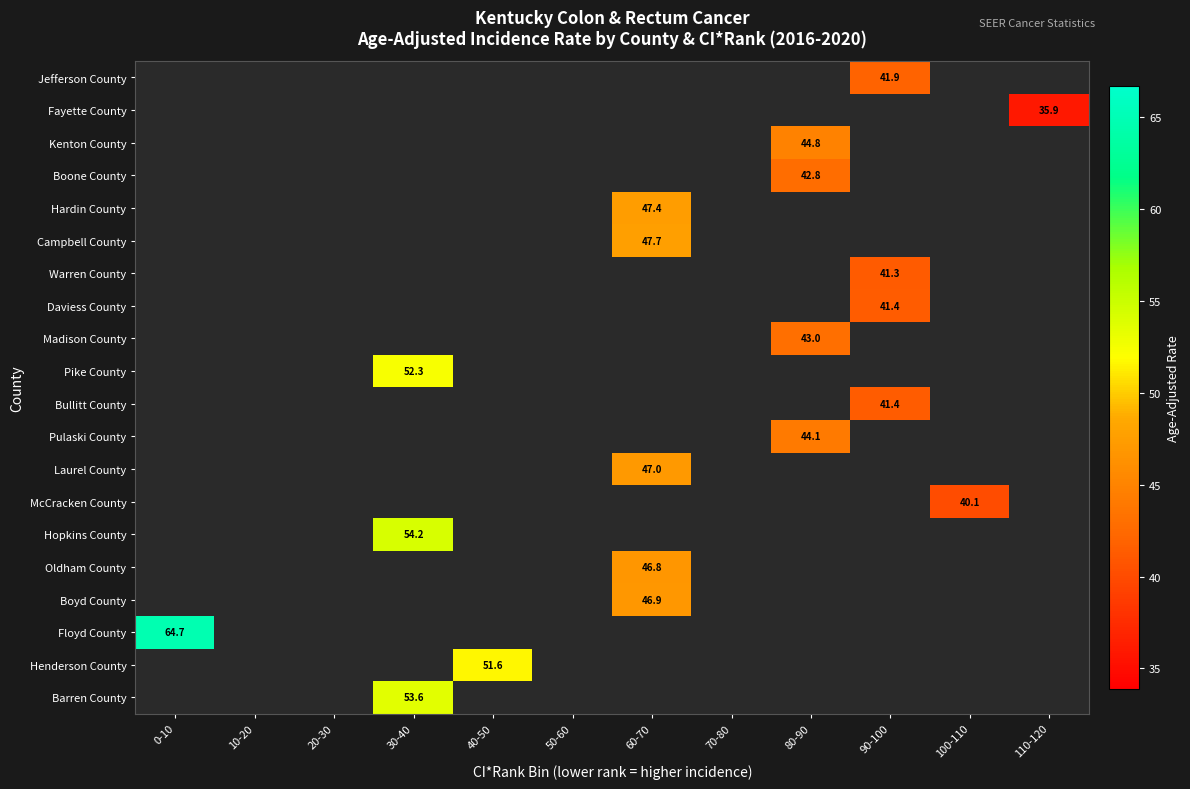

Which label corresponds to the largest value in the chart?

0-10